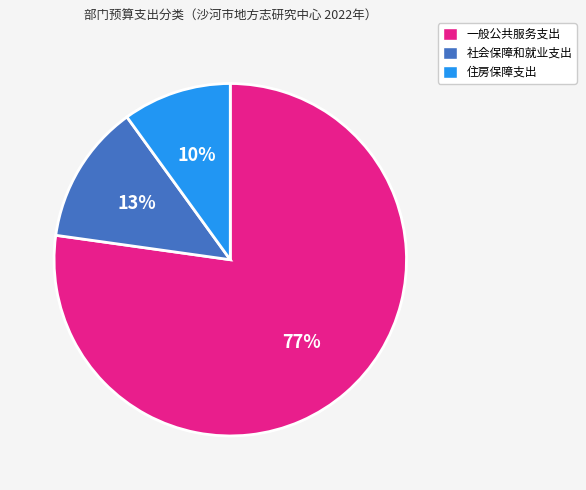

Rank the categories by value from highest to lowest.

一般公共服务支出, 社会保障和就业支出, 住房保障支出